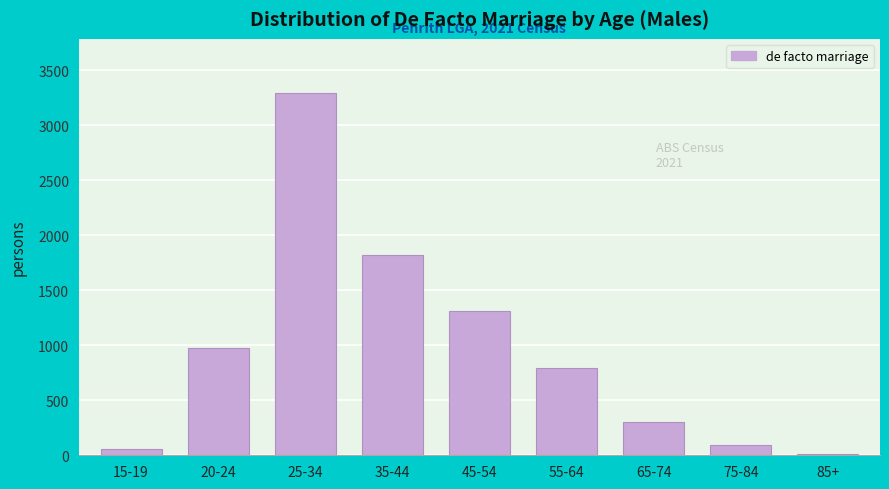

Reading left to right, extract all data points from this chart.

15-19=60	20-24=976	25-34=3292	35-44=1823	45-54=1315	55-64=789	65-74=300	75-84=96	85+=8